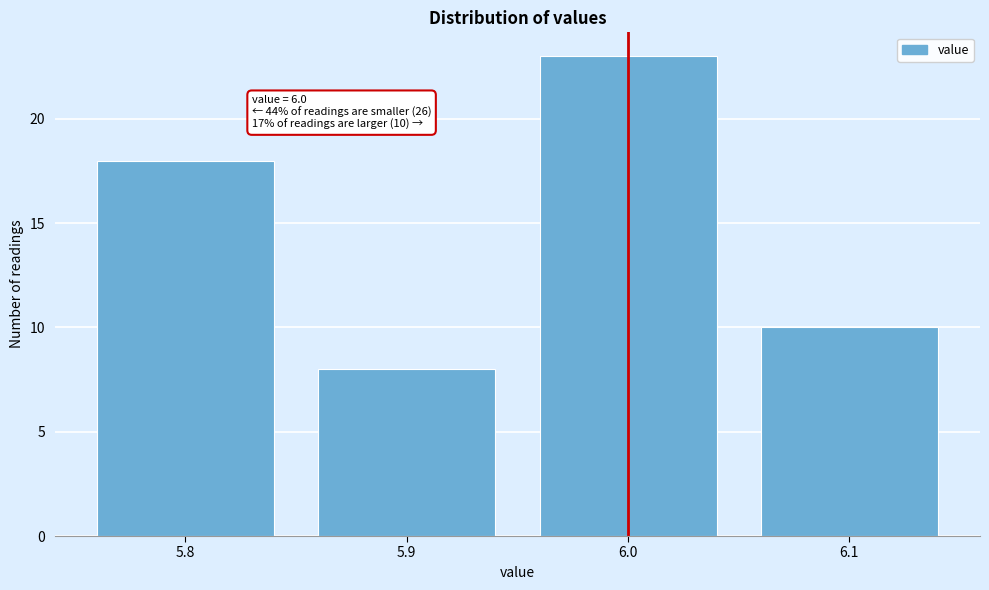

Which range on the x-axis has the tallest bar?

5.95 to 6.05